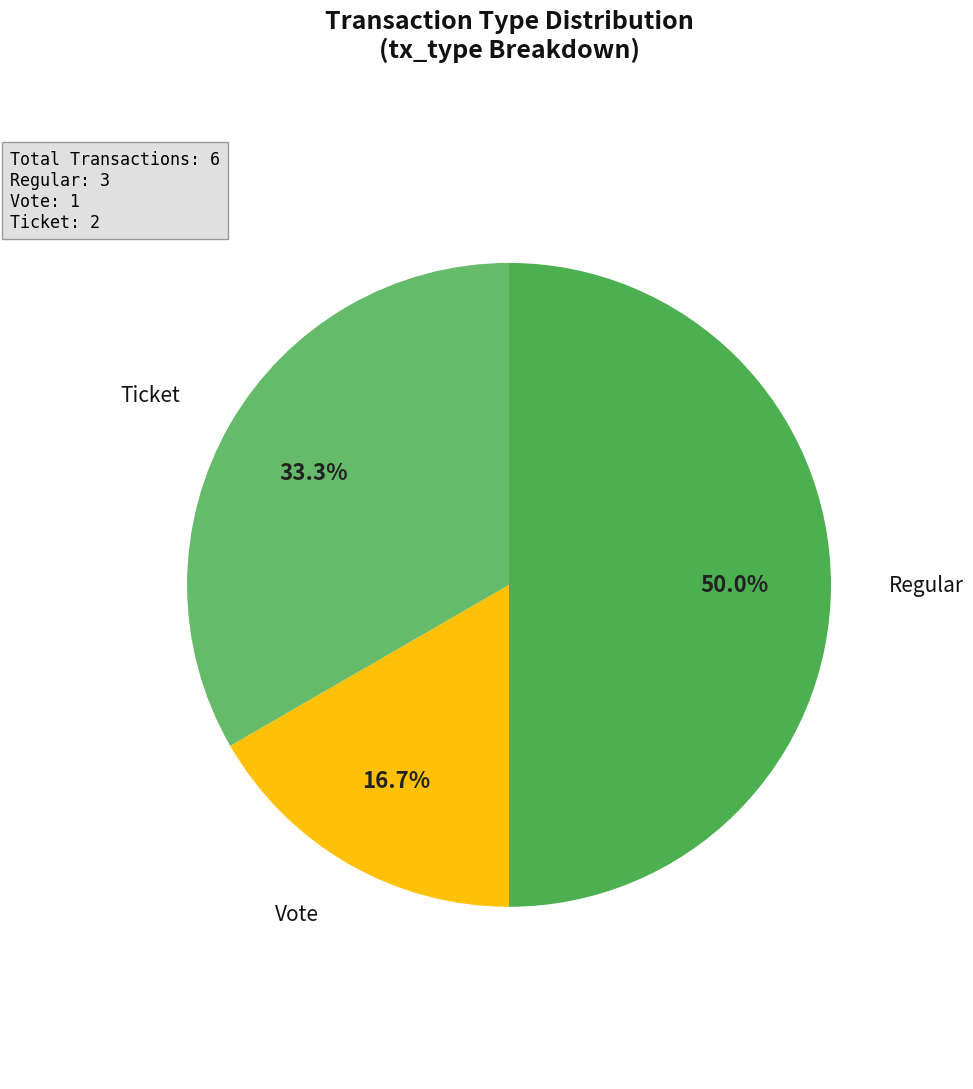

To the nearest percent, what is the average slice percentage?

33%